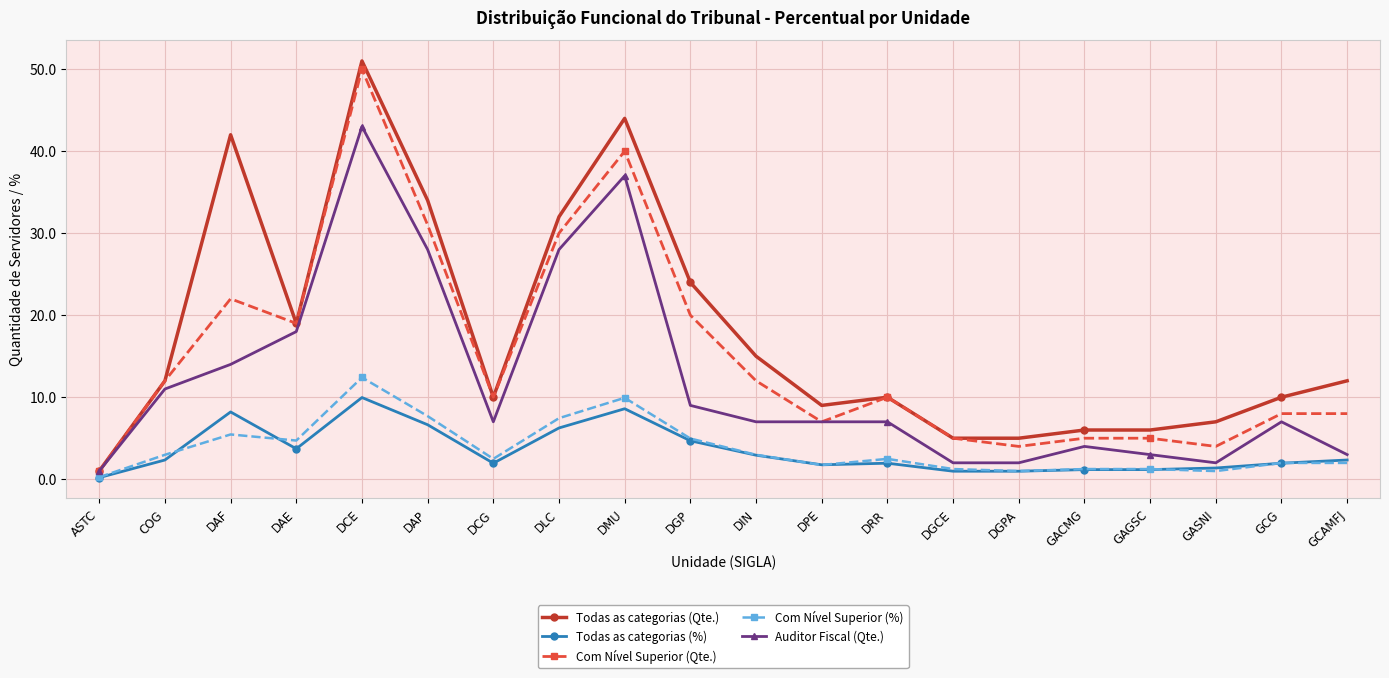

At which category does Auditor Fiscal (Qte.) reach its first local valley?

DCG